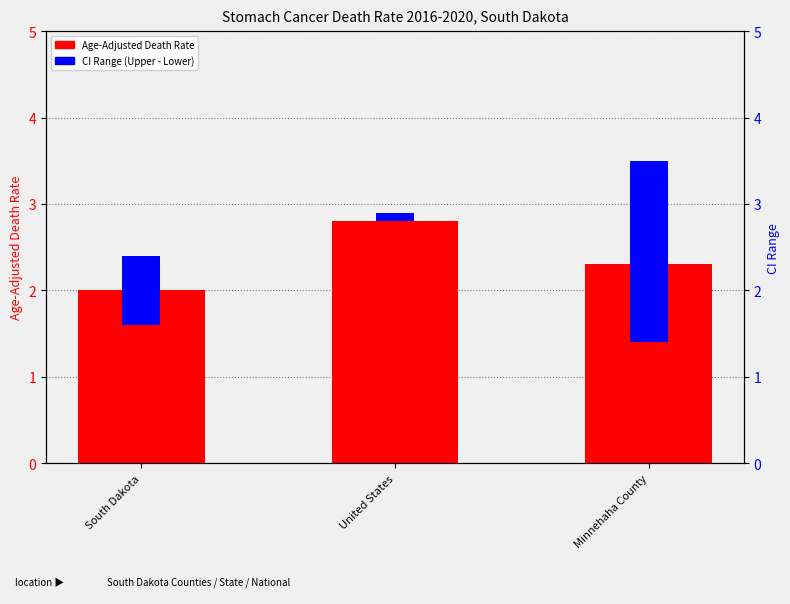

What is the total value across all series at South Dakota?

2.8